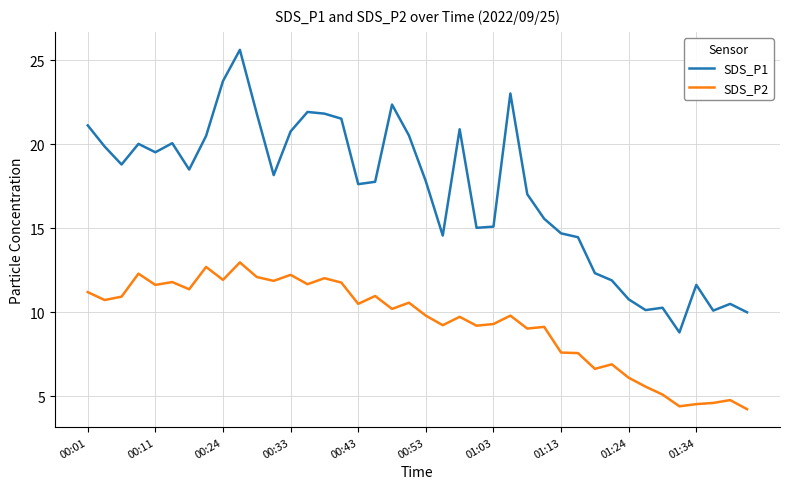

True or false: SDS_P2 and SDS_P1 cross at least once.

False